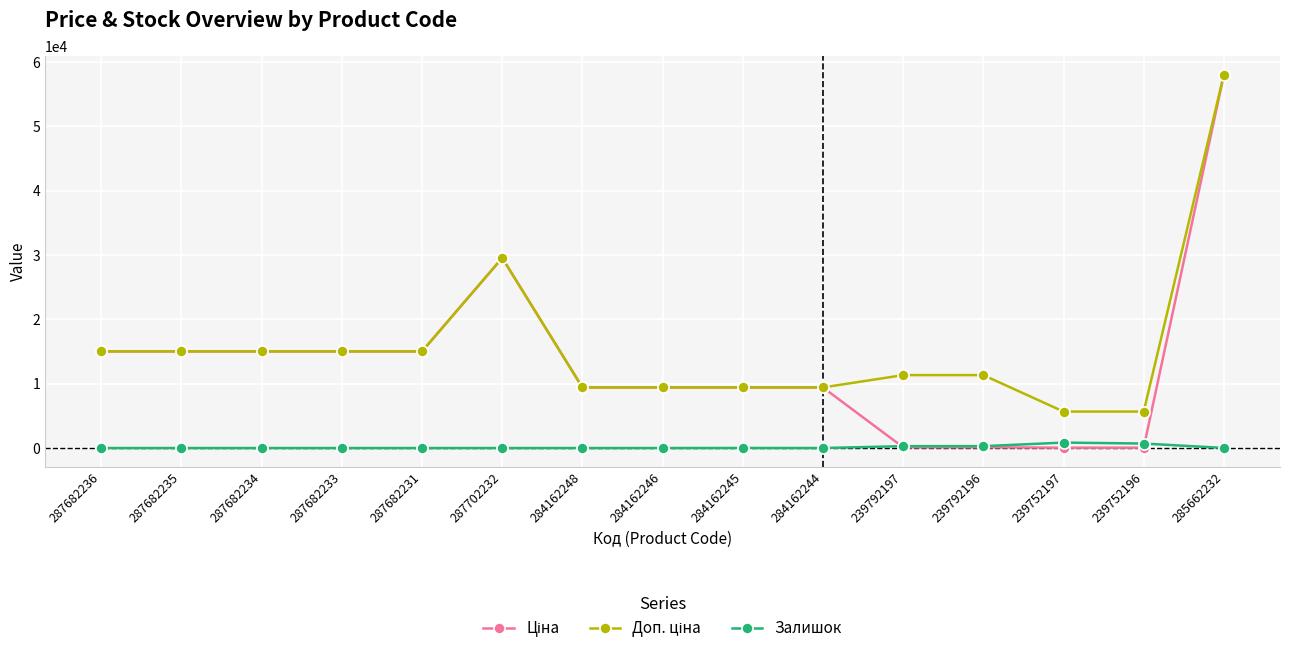

At which category is the sum across all series the highest?

285662232